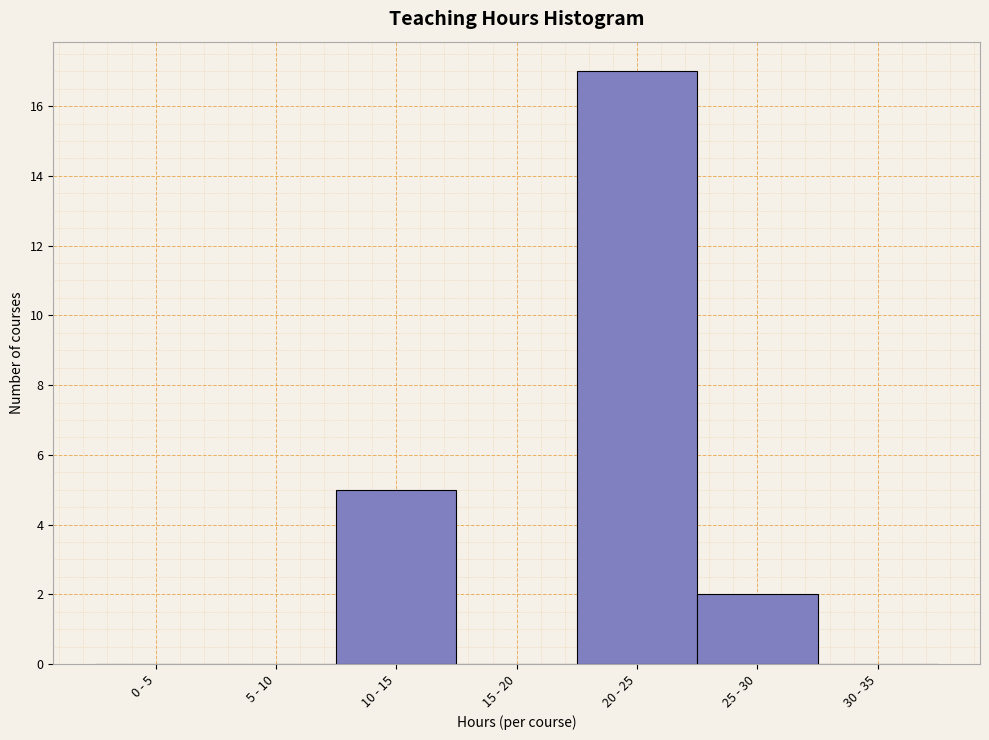

Reading right to left, list all the values displayed in this chart.

30 - 35=0	25 - 30=2	20 - 25=17	15 - 20=0	10 - 15=5	5 - 10=0	0 - 5=0